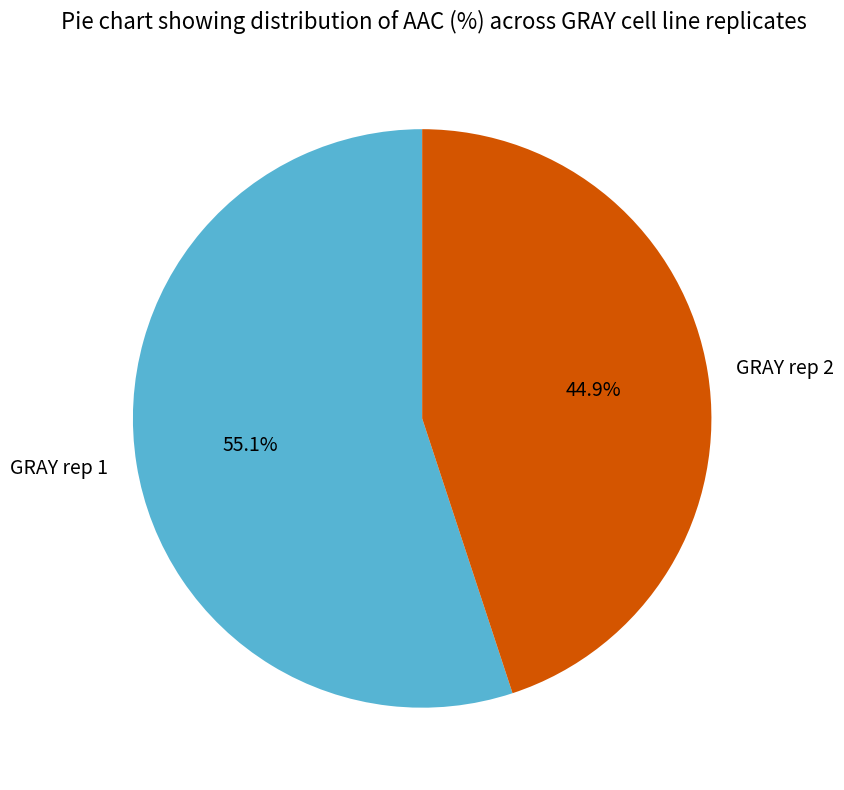

How many slices are in this pie chart?

2